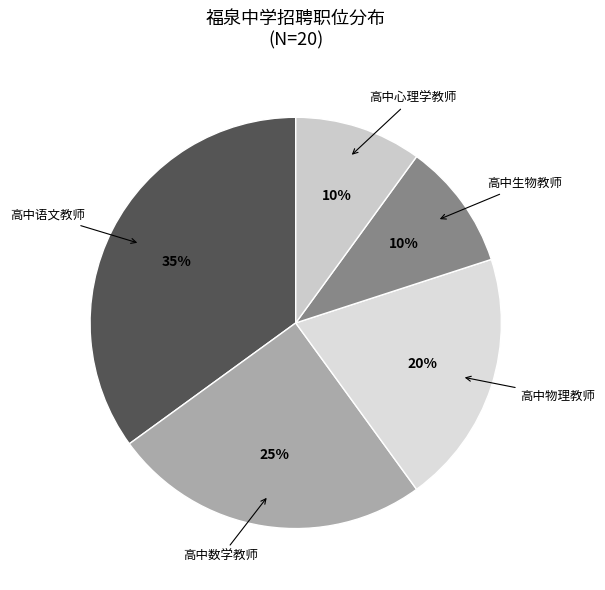

Do 高中心理学教师 and 高中数学教师 together represent more than half of the pie?

No